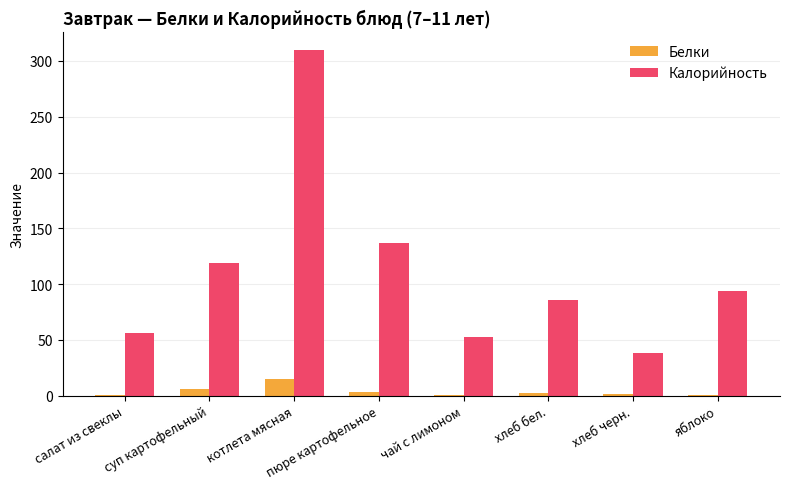

Count the number of categories in the chart.

8